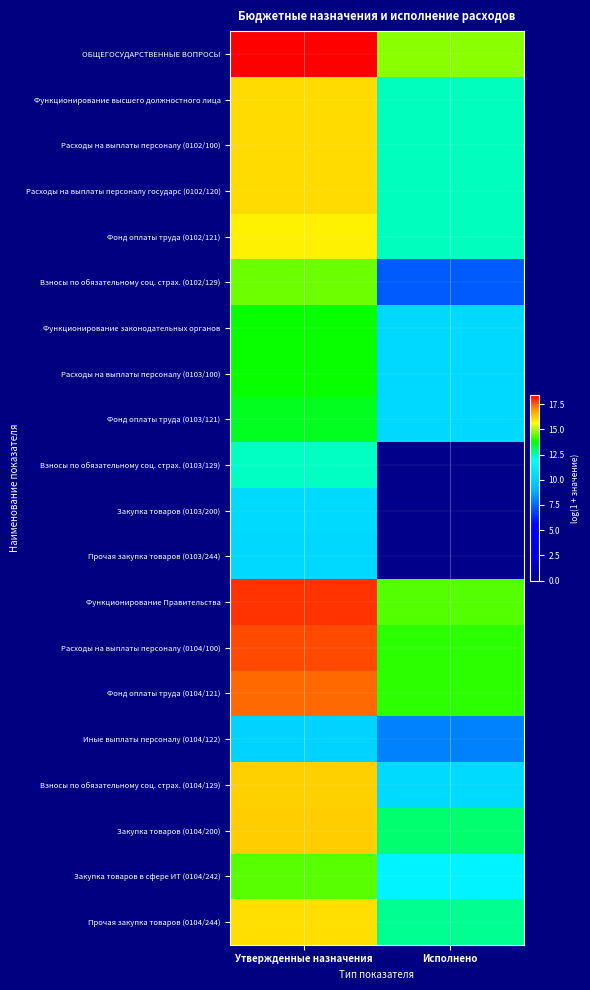

Between Утвержденные назначения and Исполнено, which is larger?

Утвержденные назначения